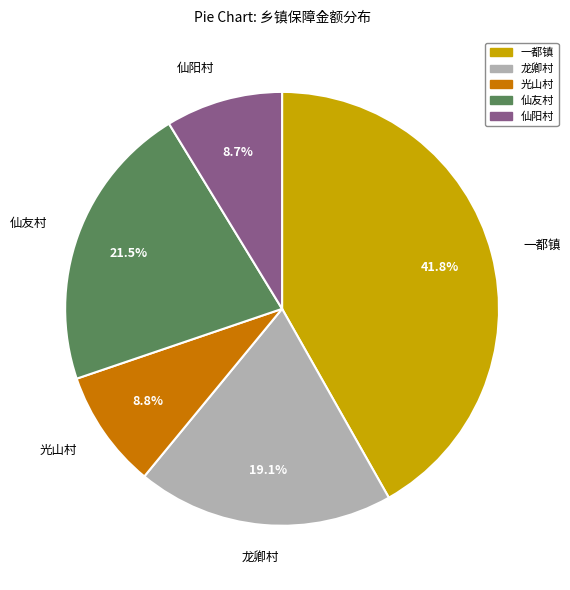

Is there a majority slice in this chart?

No